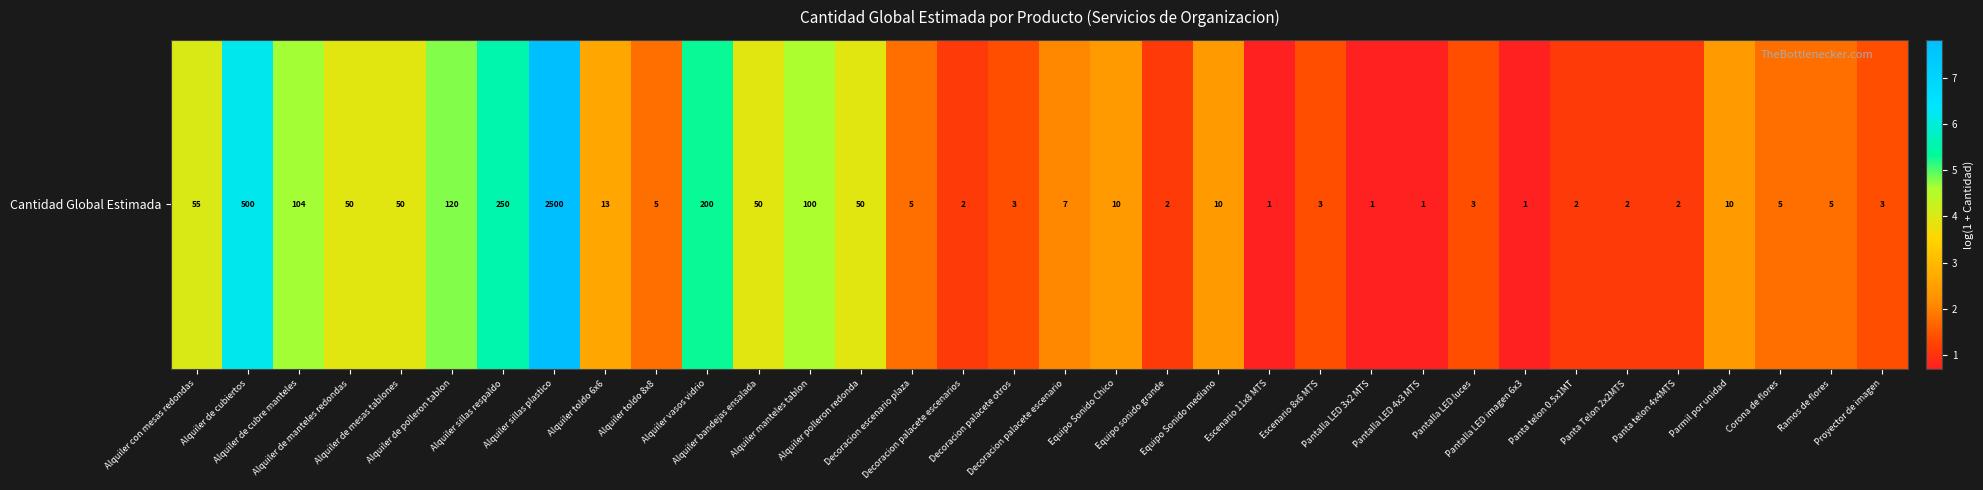

Is it true that the value at Alquiler de mesas tablones is 3.9?

True